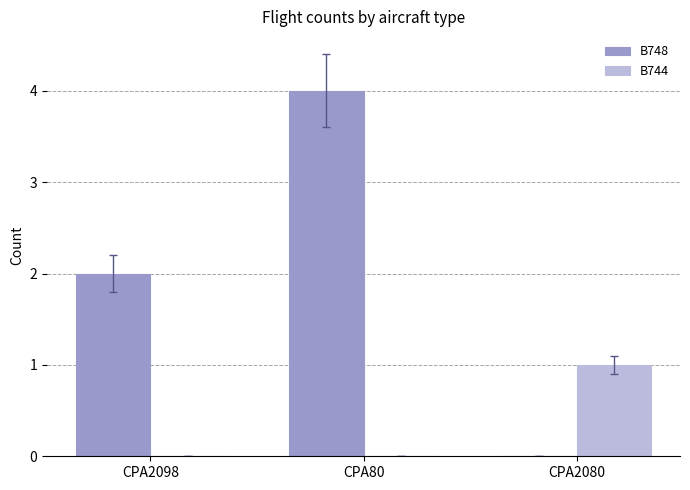

How many data points does each series have?

3